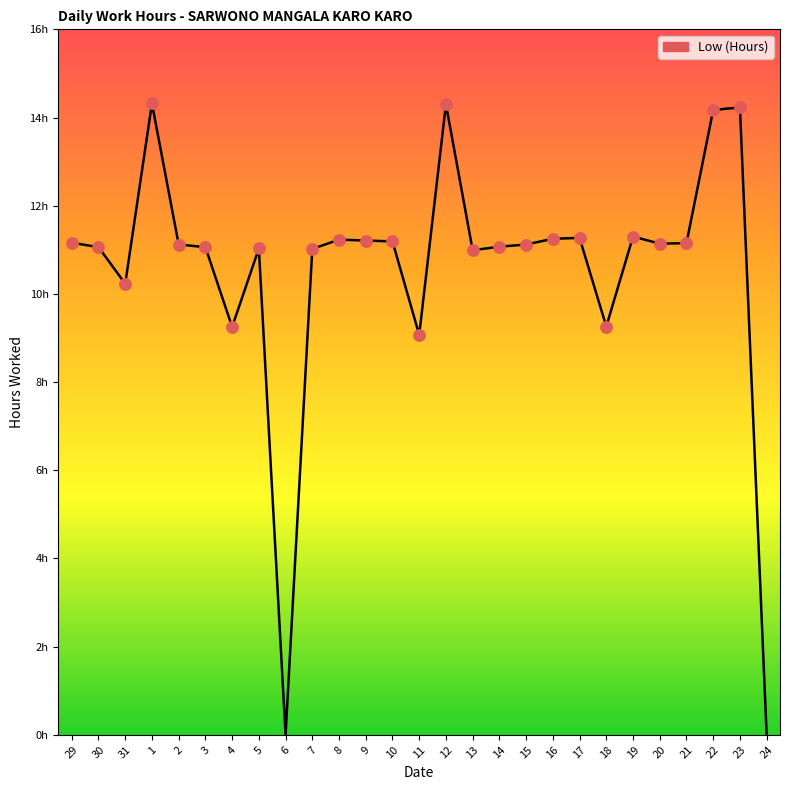

Approximately how many times larger is the value at 14 compared to 12?

0.8